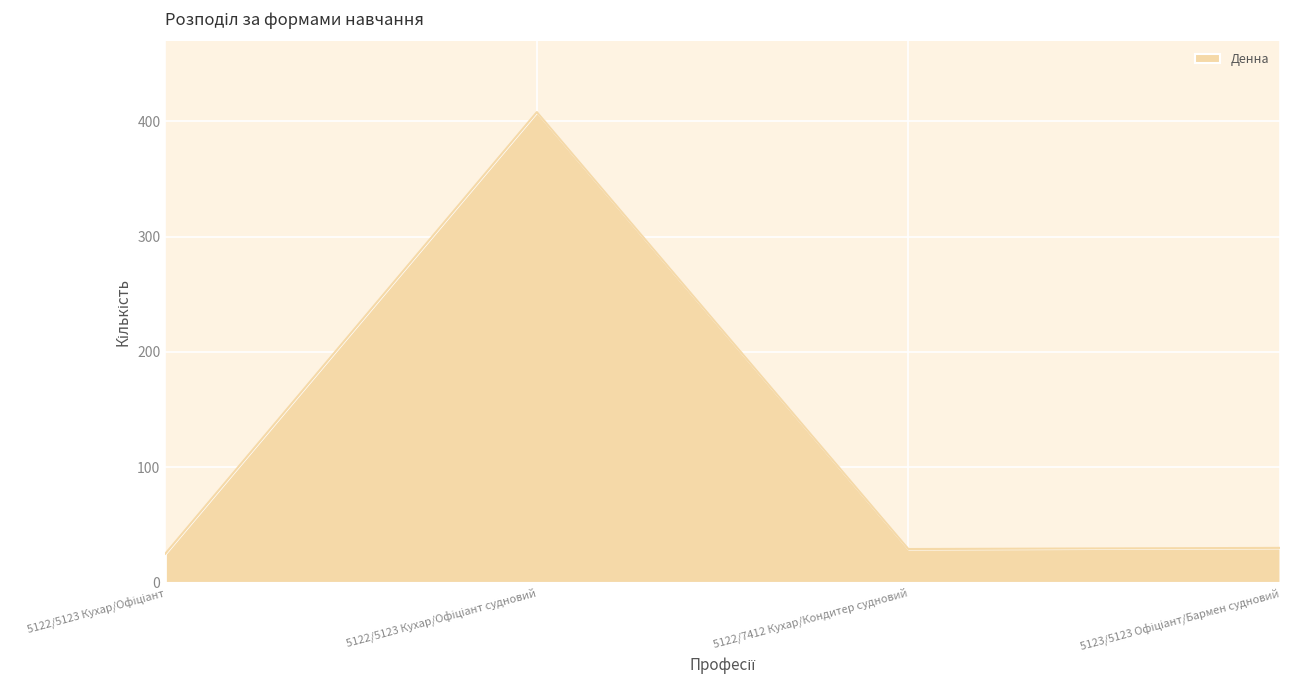

The value at 5122/7412 Кухар/Кондитер судновий is 44. True or false?

False